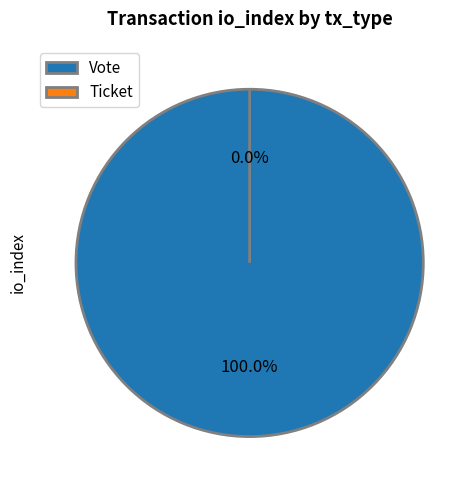

Combined, what portion of the pie is Ticket and Vote?

100.0%